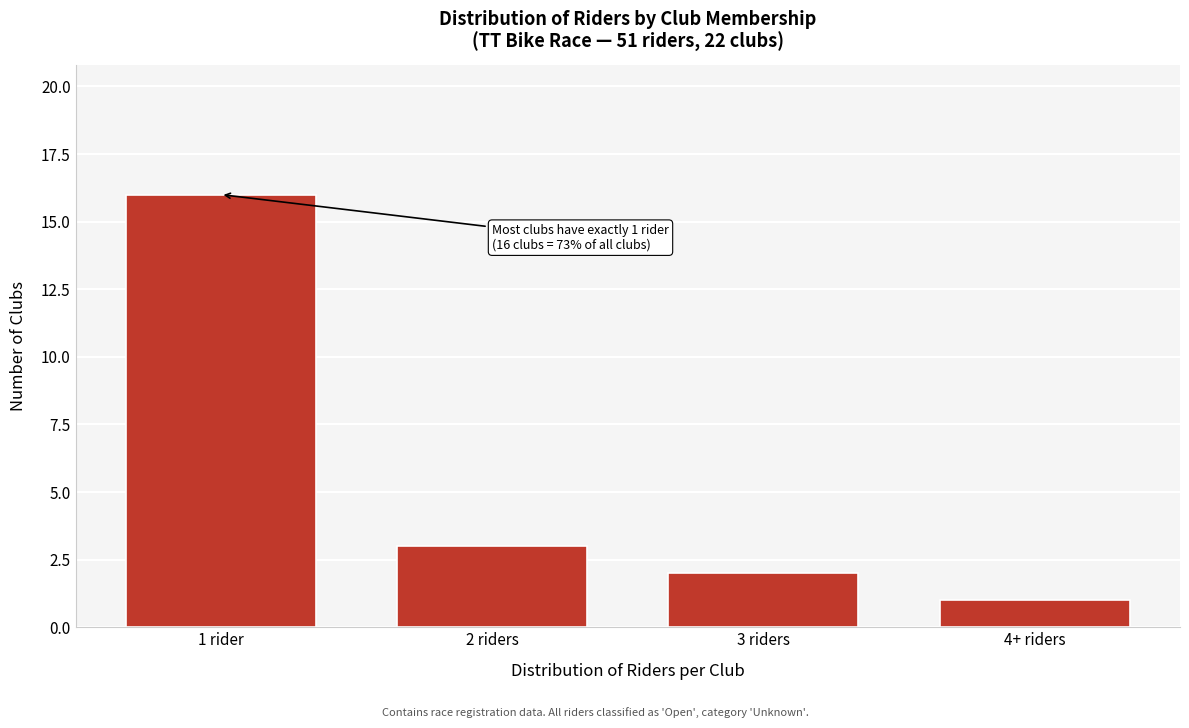

Reading left to right, what are all the values shown in this chart?

1 rider=16	2 riders=3	3 riders=2	4+ riders=1